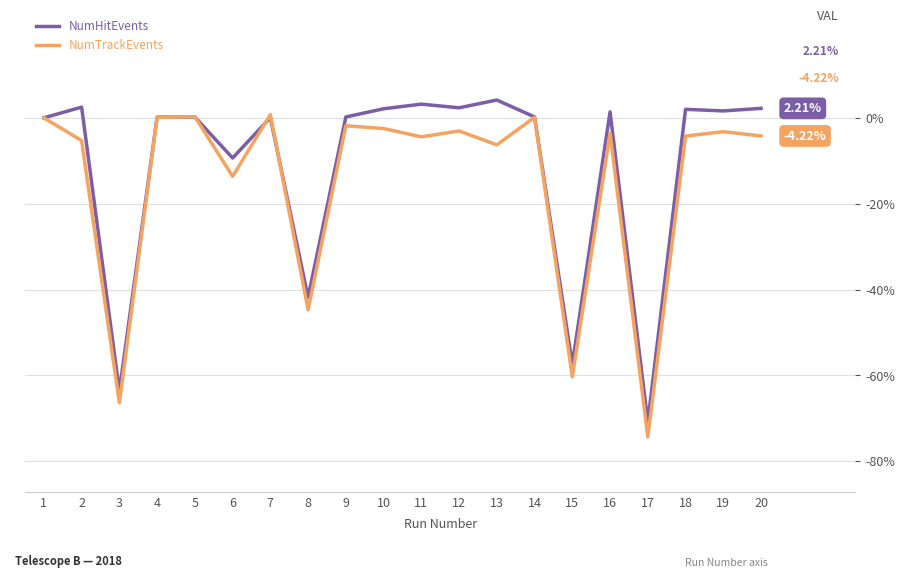

True or false: NumTrackEvents has more than 1 points higher than both neighbors.

True